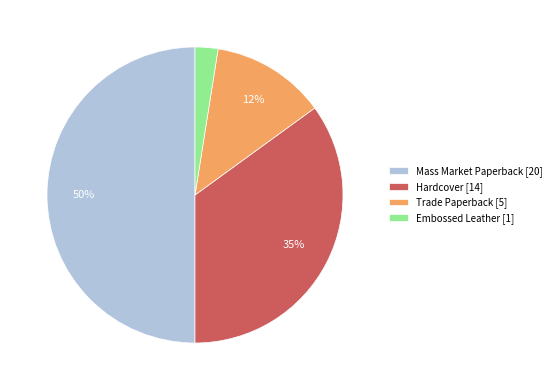

To the nearest percent, what portion does Hardcover represent?

35%